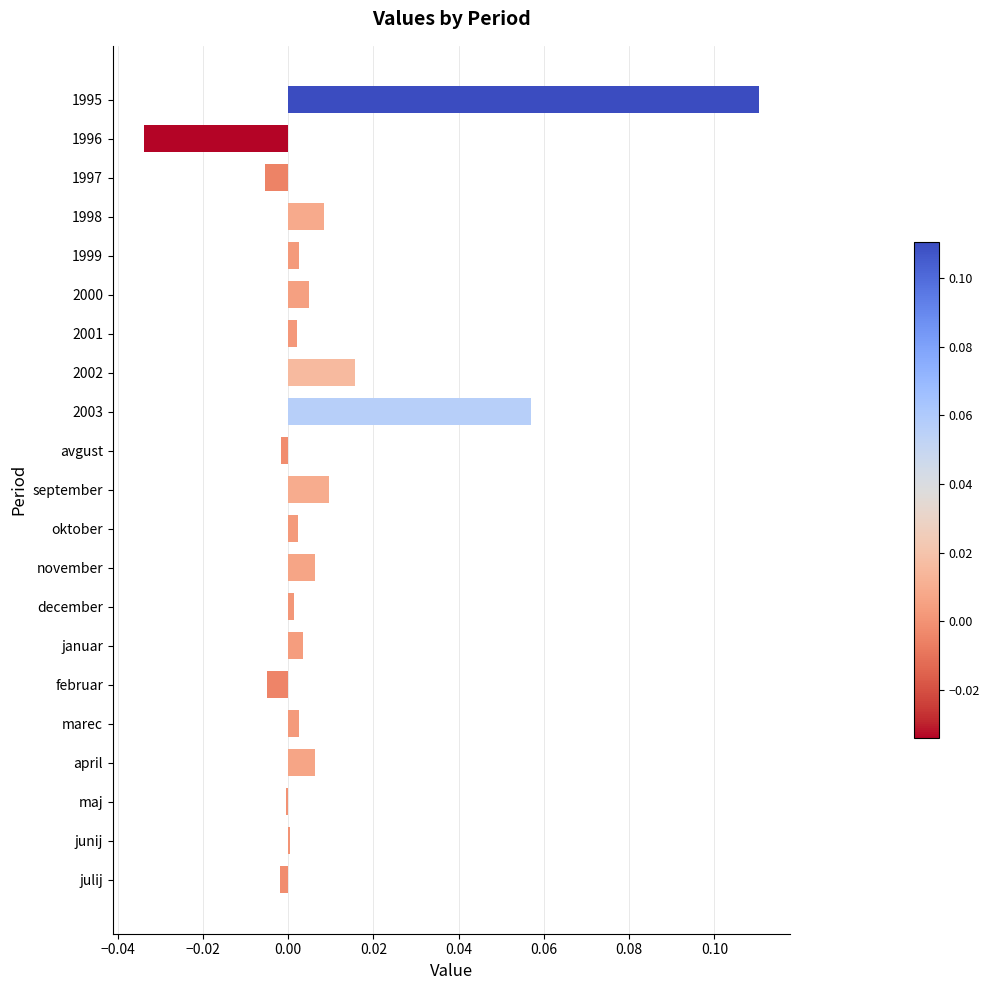

Which label corresponds to the largest value in the chart?

1995